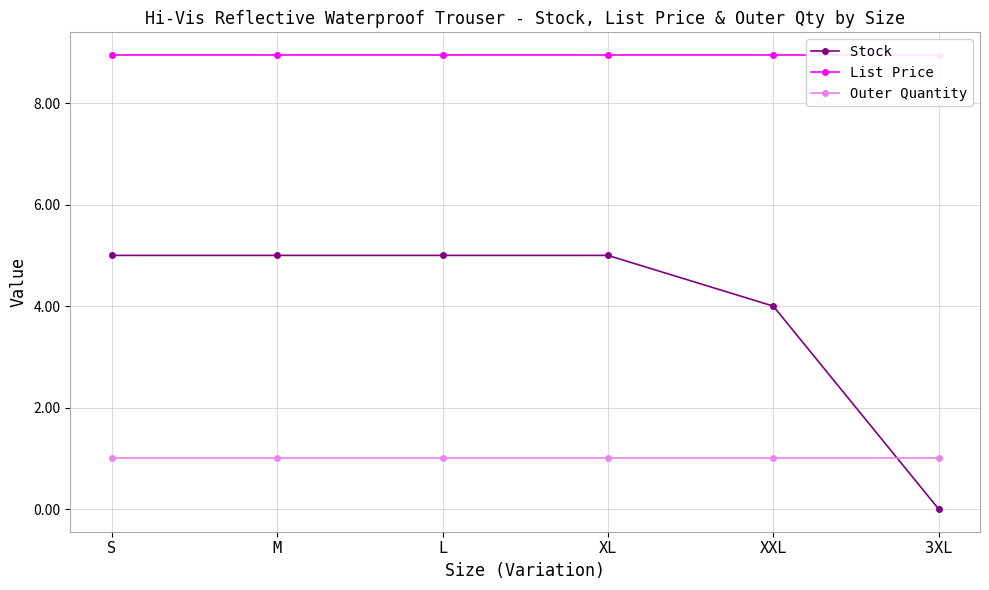

Which category has the highest value across all series?

S